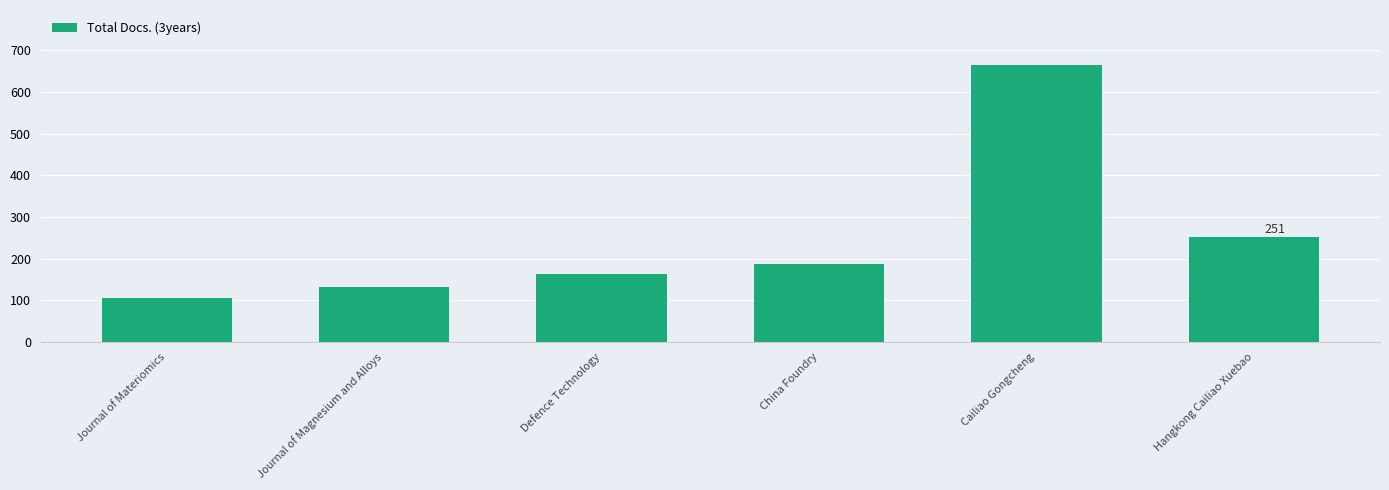

Reading left to right, what are all the values shown in this chart?

105	132	163	186	664	251